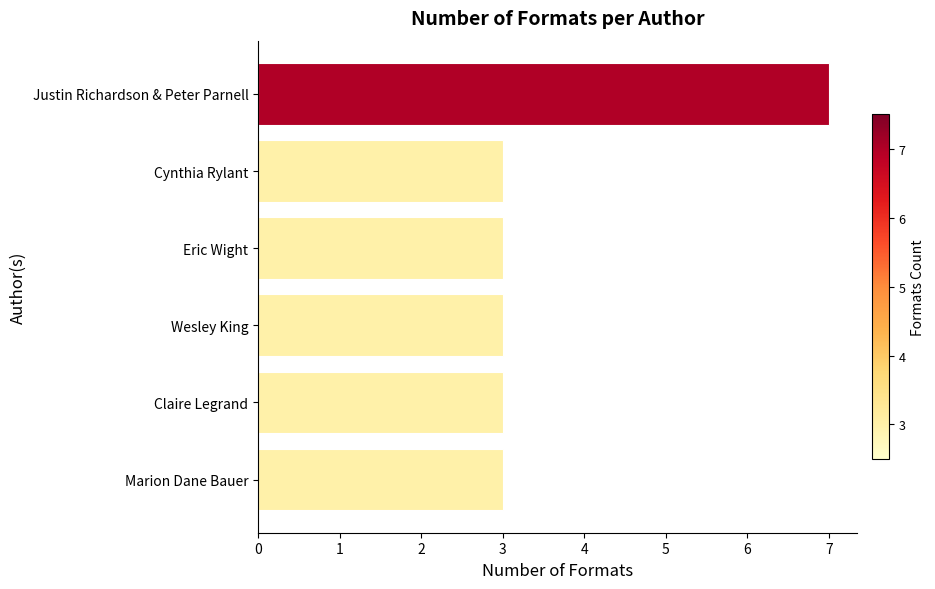

Reading bottom to top, list all the values displayed in this chart.

Marion Dane Bauer=3	Claire Legrand=3	Wesley King=3	Eric Wight=3	Cynthia Rylant=3	Justin Richardson & Peter Parnell=7